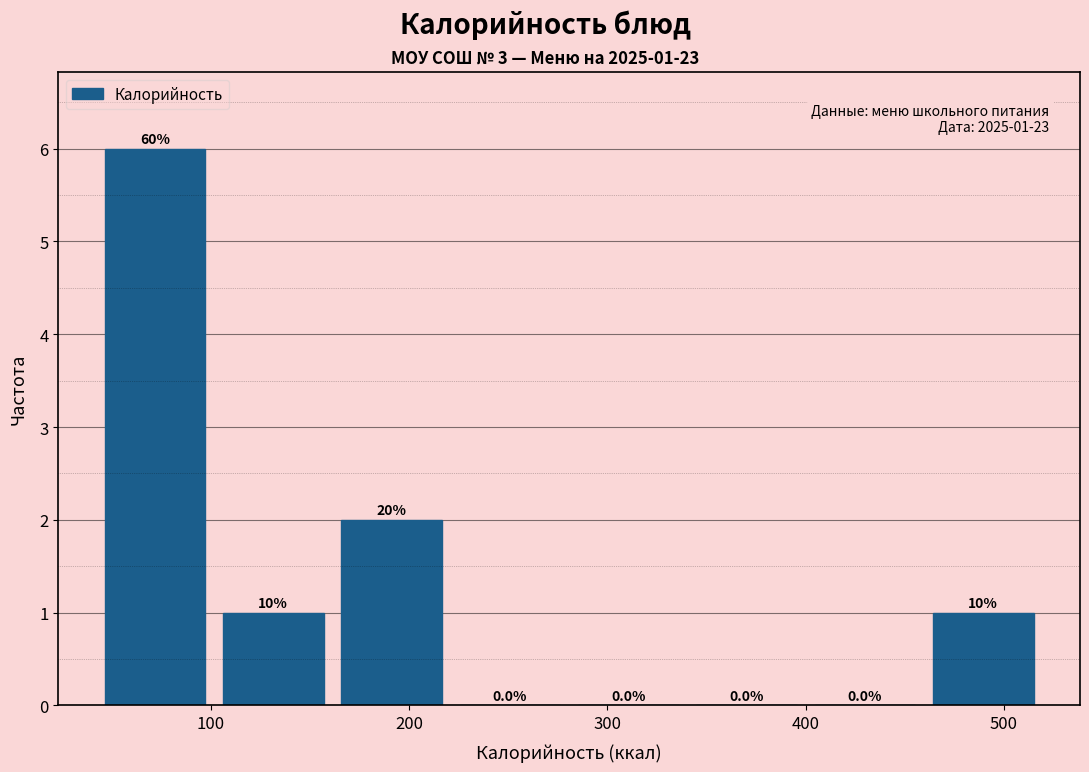

Which range on the x-axis has the tallest bar?

40 to 100